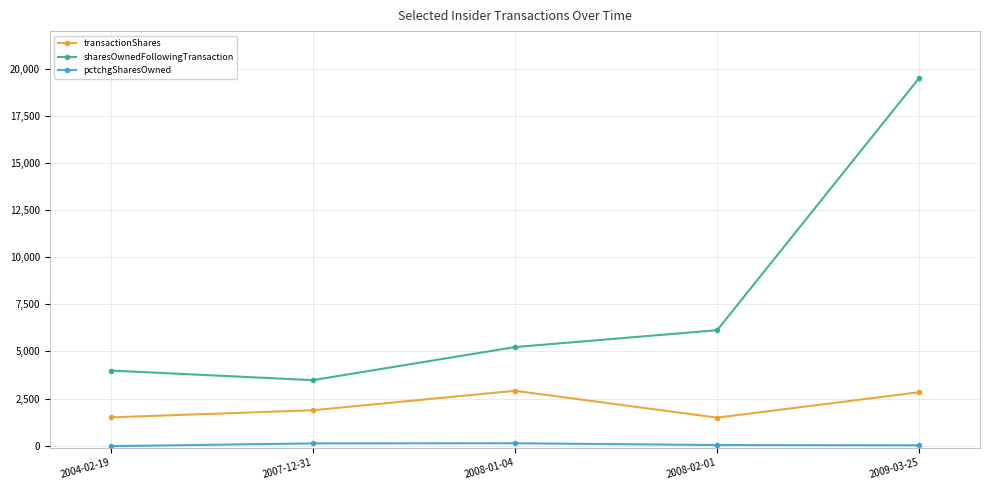

Rank the categories by sharesOwnedFollowingTransaction value from lowest to highest.

2007-12-31, 2004-02-19, 2008-01-04, 2008-02-01, 2009-03-25